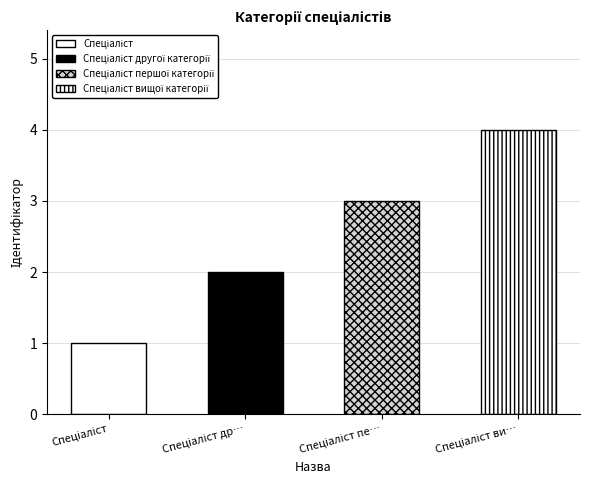

Reading left to right, extract all data points from this chart.

1	2	3	4